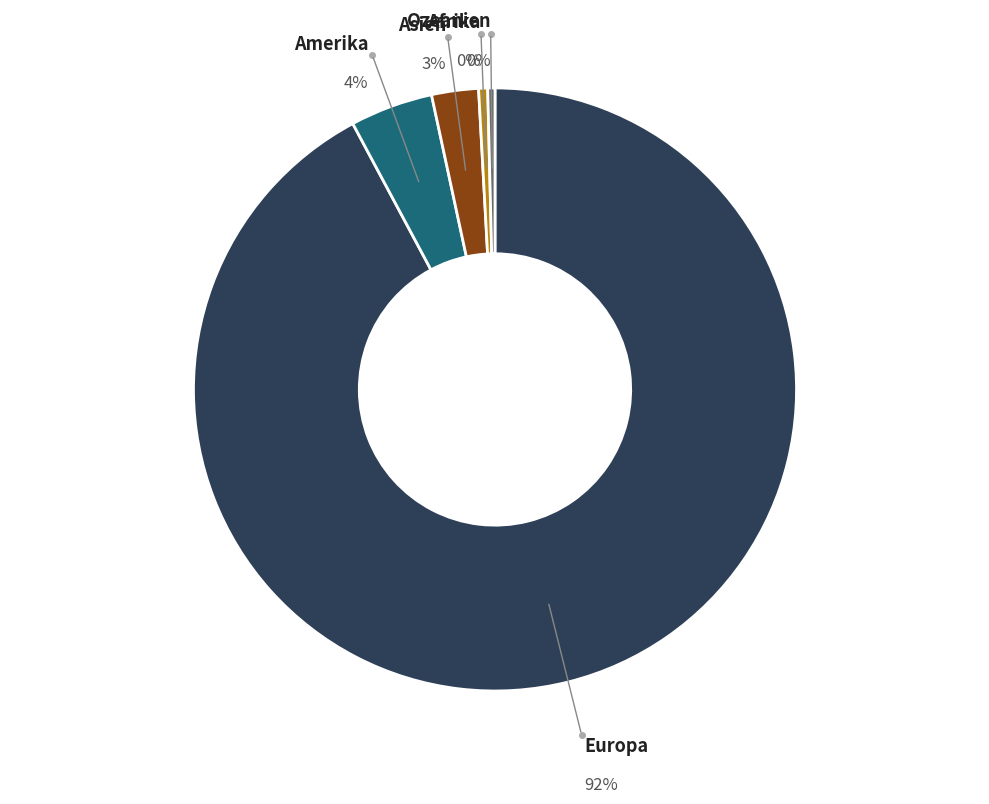

Is there a majority slice in this chart?

Yes